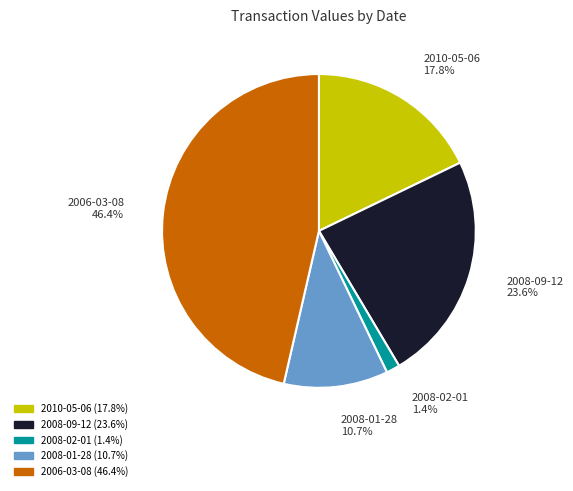

Which slice is the smallest?

2008-02-01